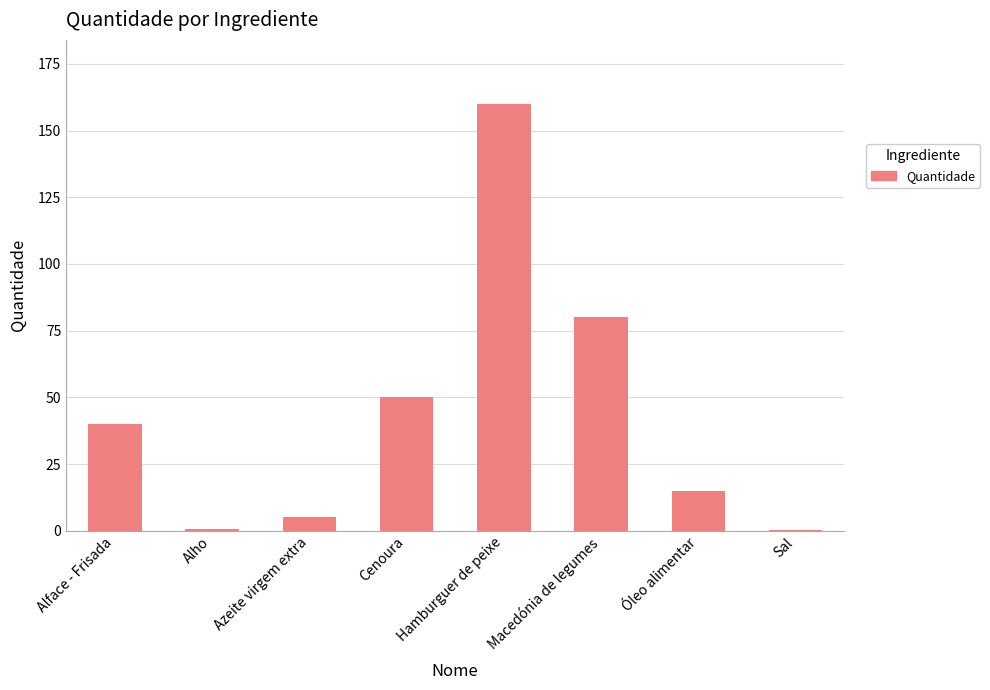

What is the sum of all values?

350.7